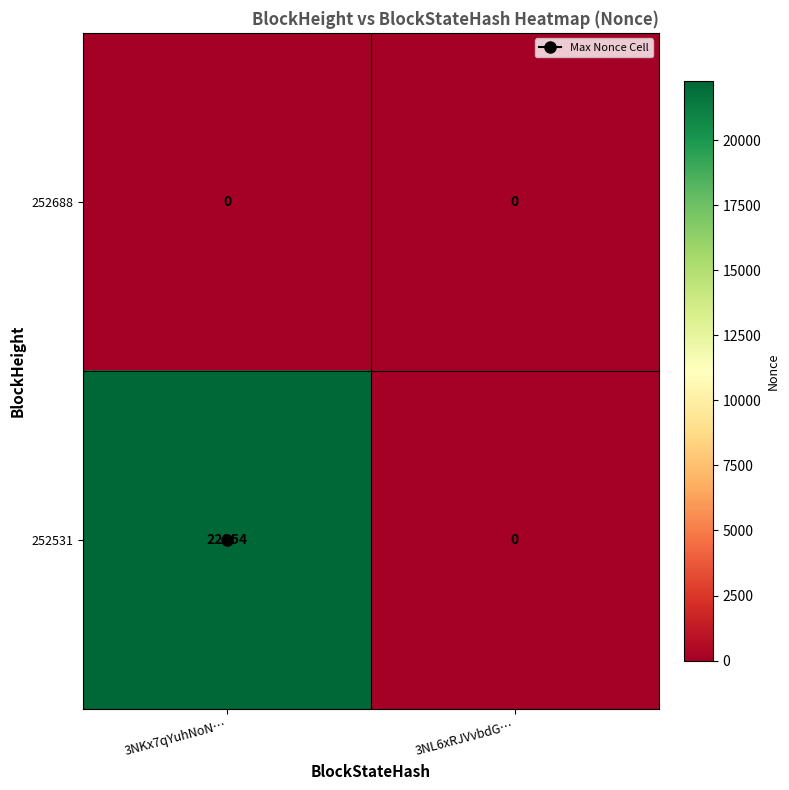

What is the sum of the 252531 values at 3NL6xRJVvbdG… and 3NKx7qYuhNoN…?

22254